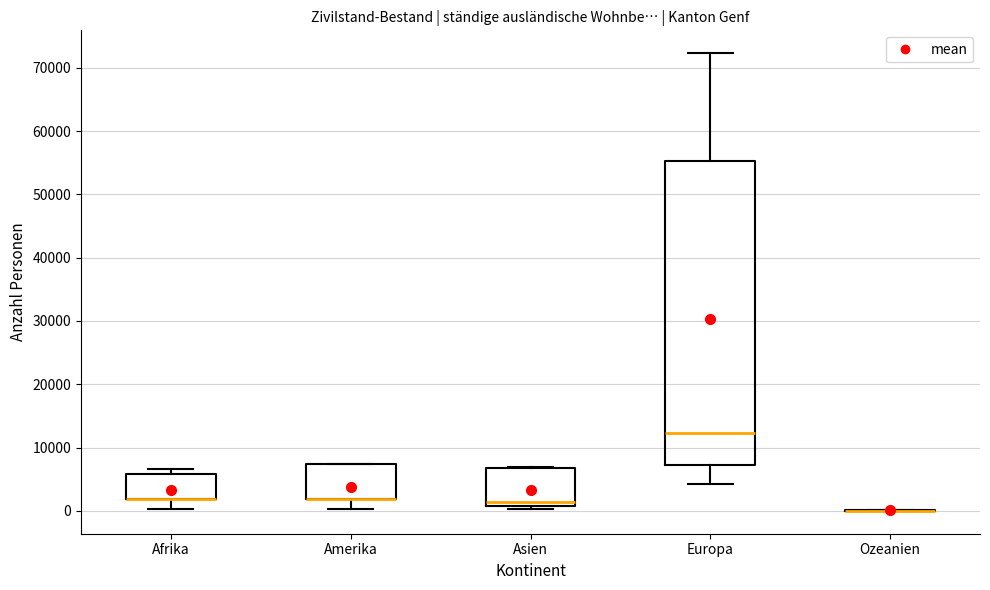

Where is the lower edge of the box for Asien on the y-axis? The values are not printed on the chart, so give them approximately, as read against the axis.

1000